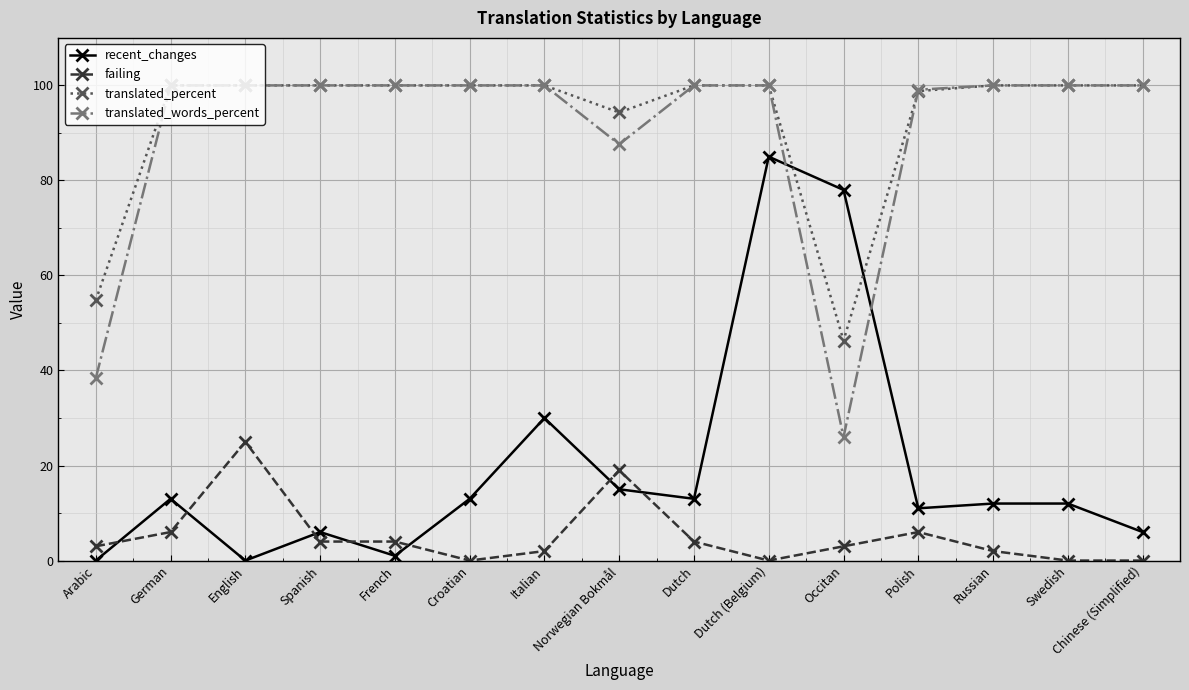

How many categories are shown in the chart?

15